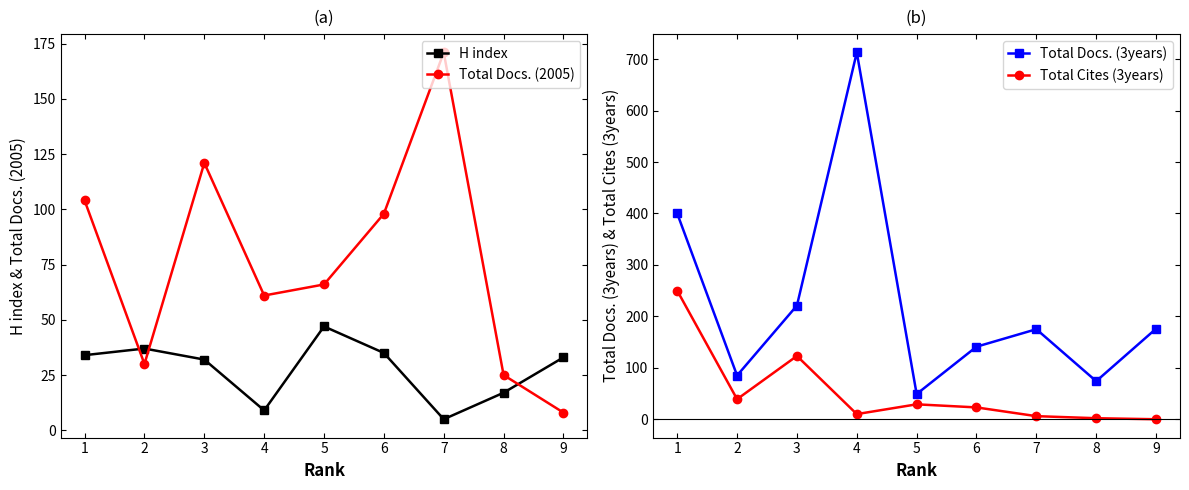

How many data points does each series have?

9